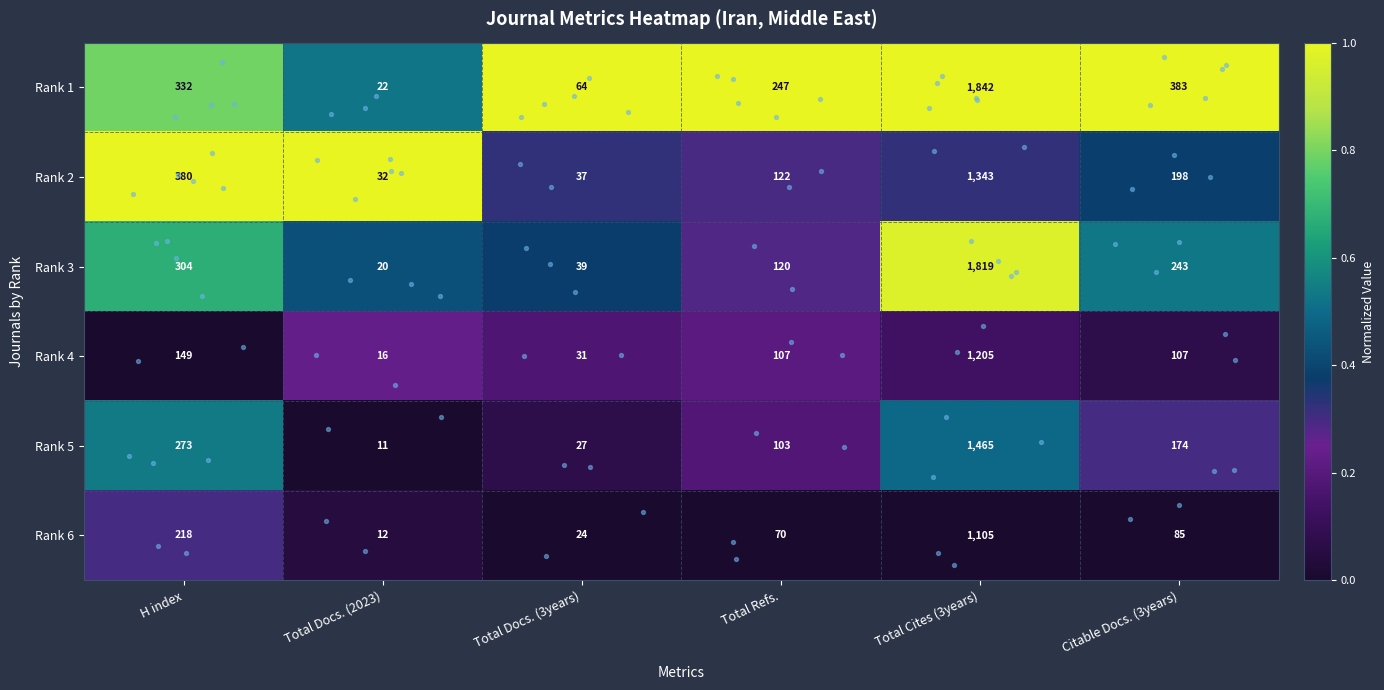

At which category is the sum across all series the highest?

Total Cites (3years)